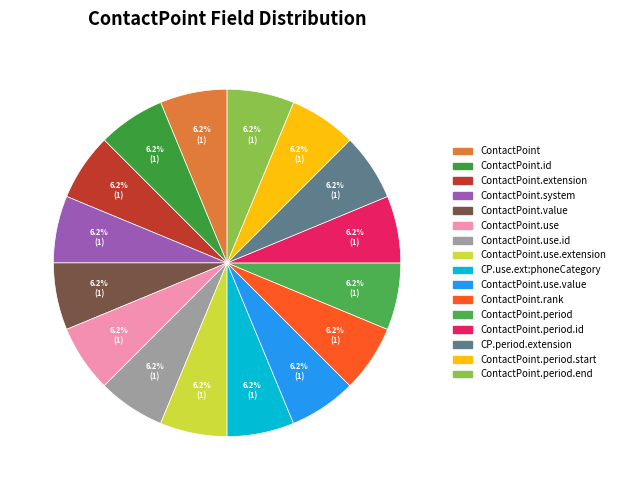

Is there any slice that represents more than half of the pie?

No